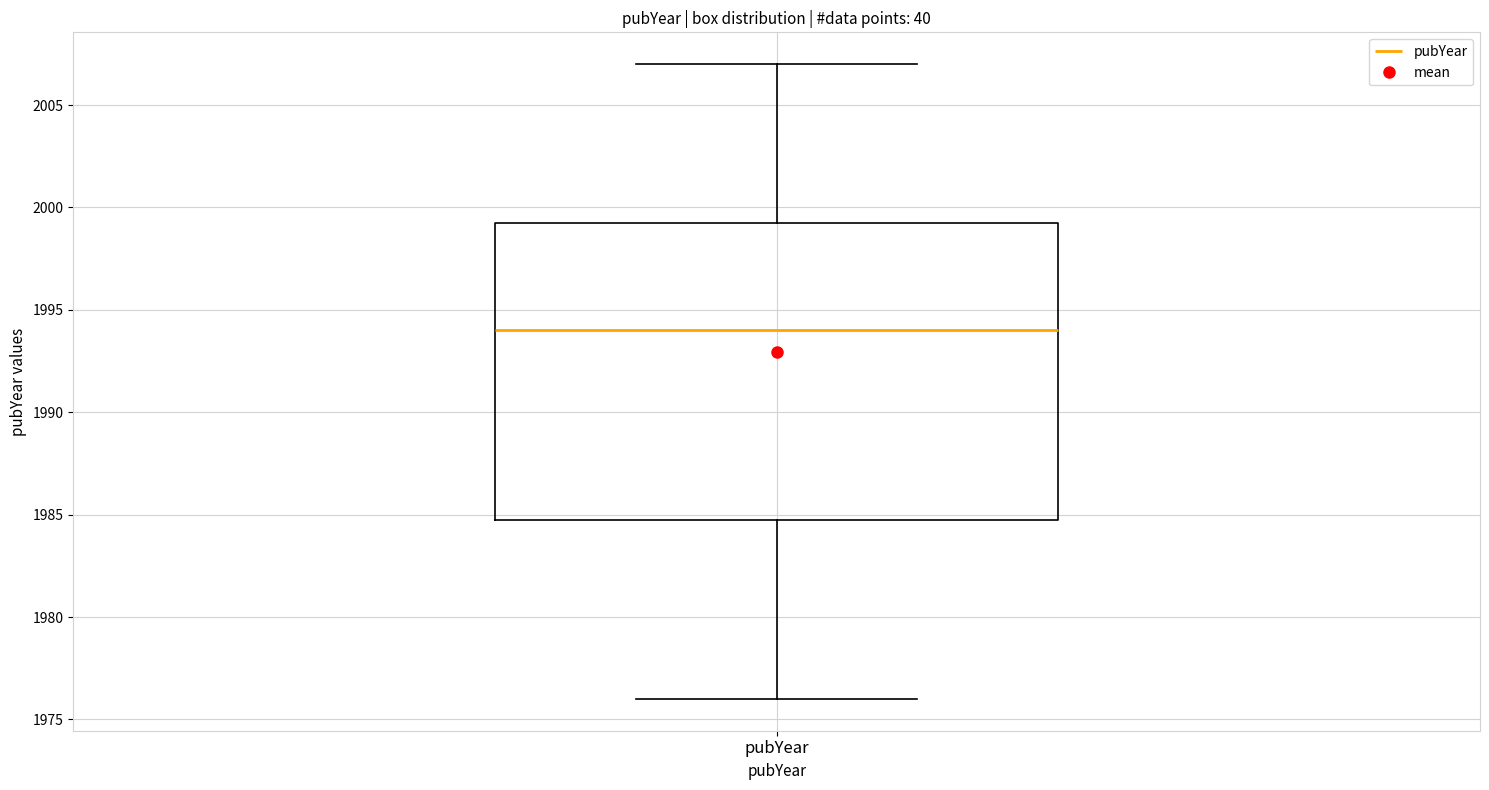

Read this box plot against the y-axis: the position of the median line, the range covered by the box, and the ends of both whiskers. The values are not printed on the chart, so give them approximately, as read against the axis.

median 1994.0, box 1985.0 to 1999.5, whiskers 1976.0 to 2007.0